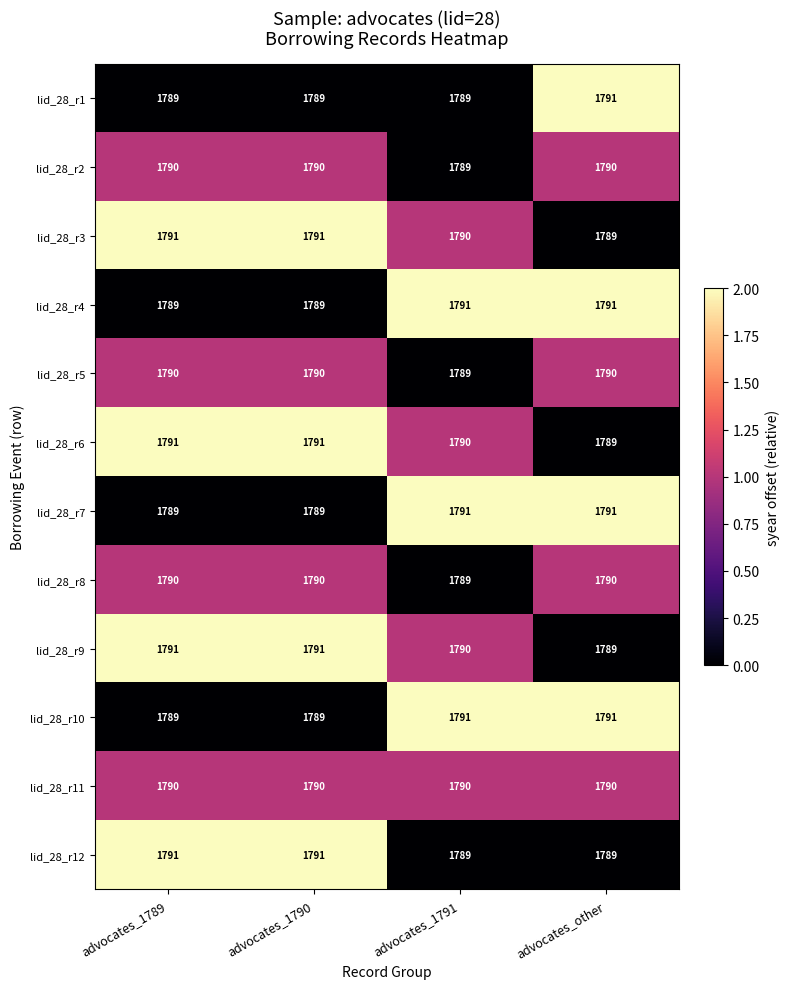

What is the greatest value displayed?

1791